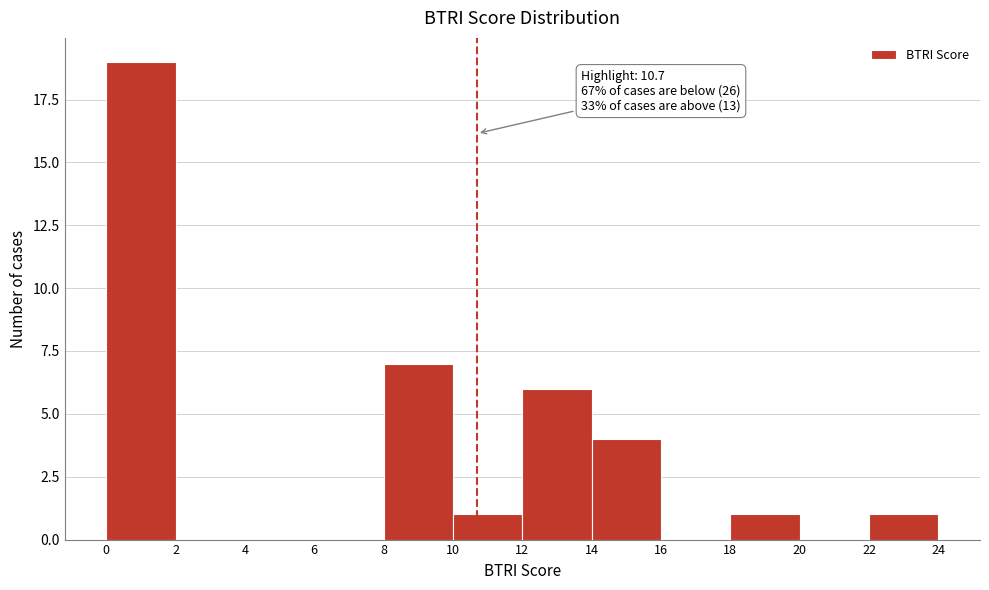

Which range on the x-axis has the tallest bar?

0 to 2